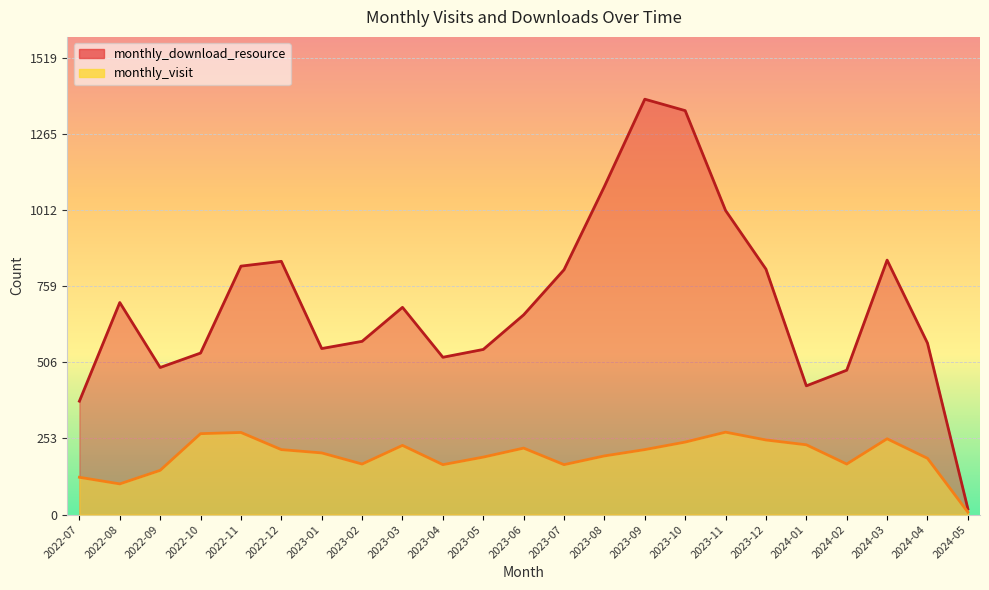

List the series in order of their peak value, highest first.

monthly_download_resource, monthly_visit